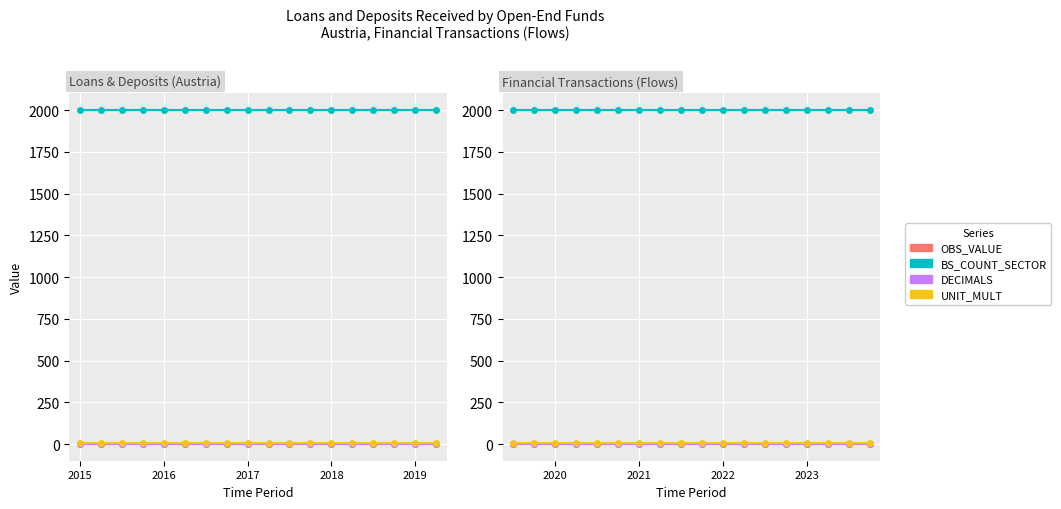

Which series has the largest total across all categories?

BS_COUNT_SECTOR